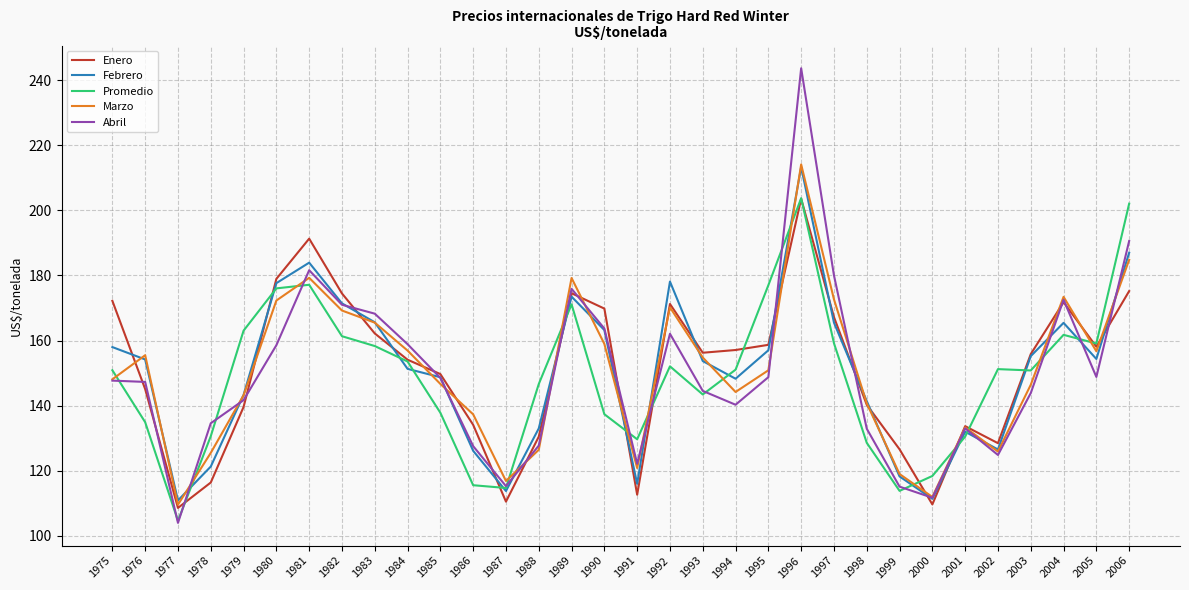

What is the maximum value shown in the chart?

243.6